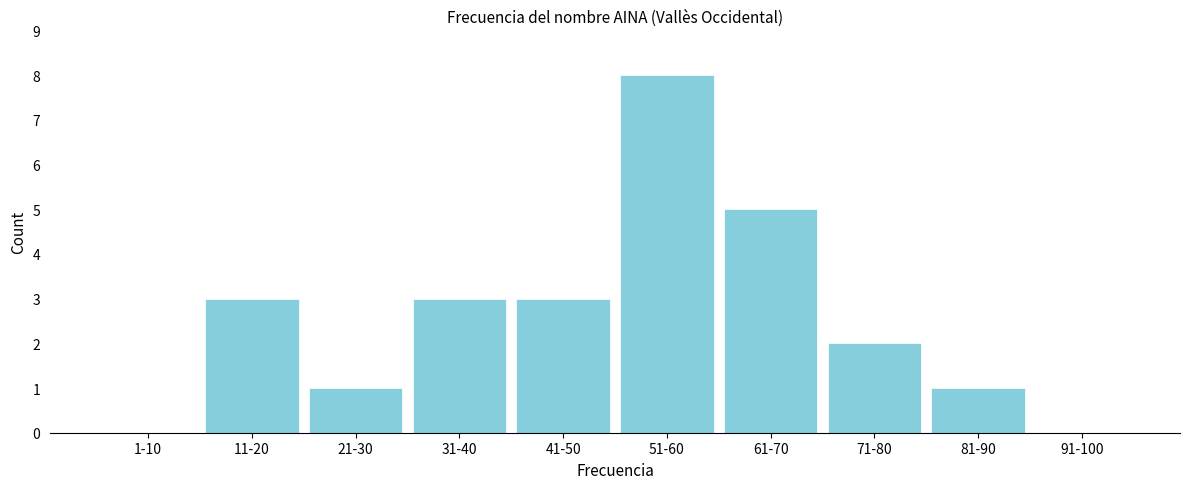

Reading left to right, transcribe all the data shown in this chart.

1-10=0	11-20=3	21-30=1	31-40=3	41-50=3	51-60=8	61-70=5	71-80=2	81-90=1	91-100=0